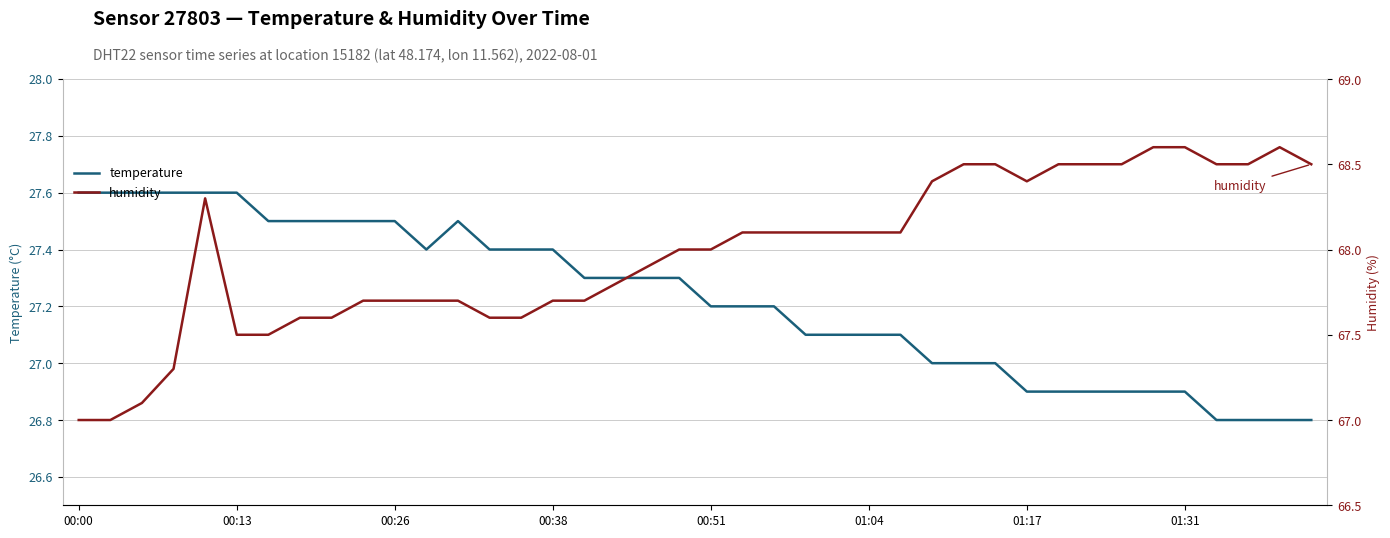

Is this an area chart (filled region under the line)?

No